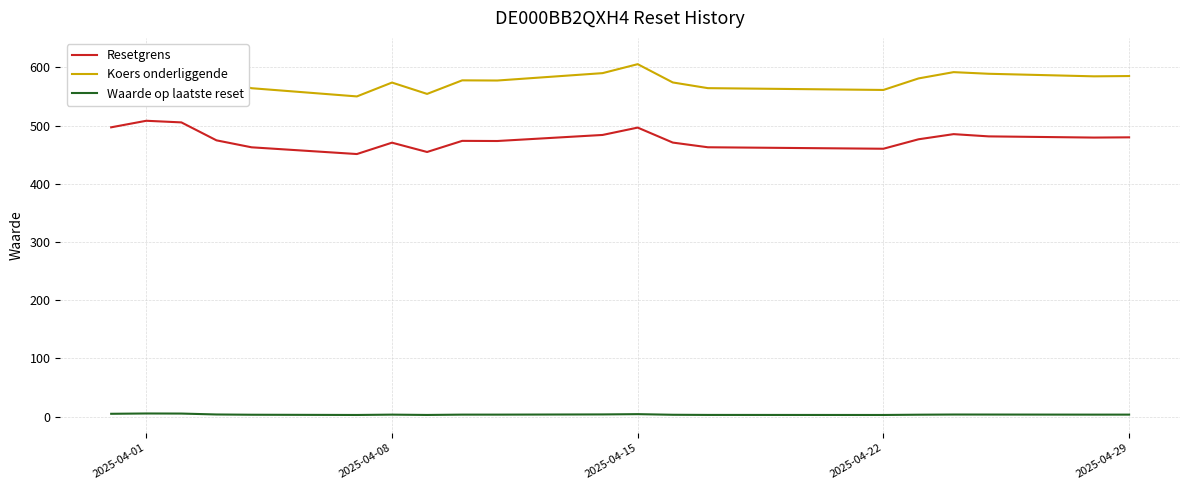

True or false: Resetgrens and Koers onderliggende cross at least once.

False